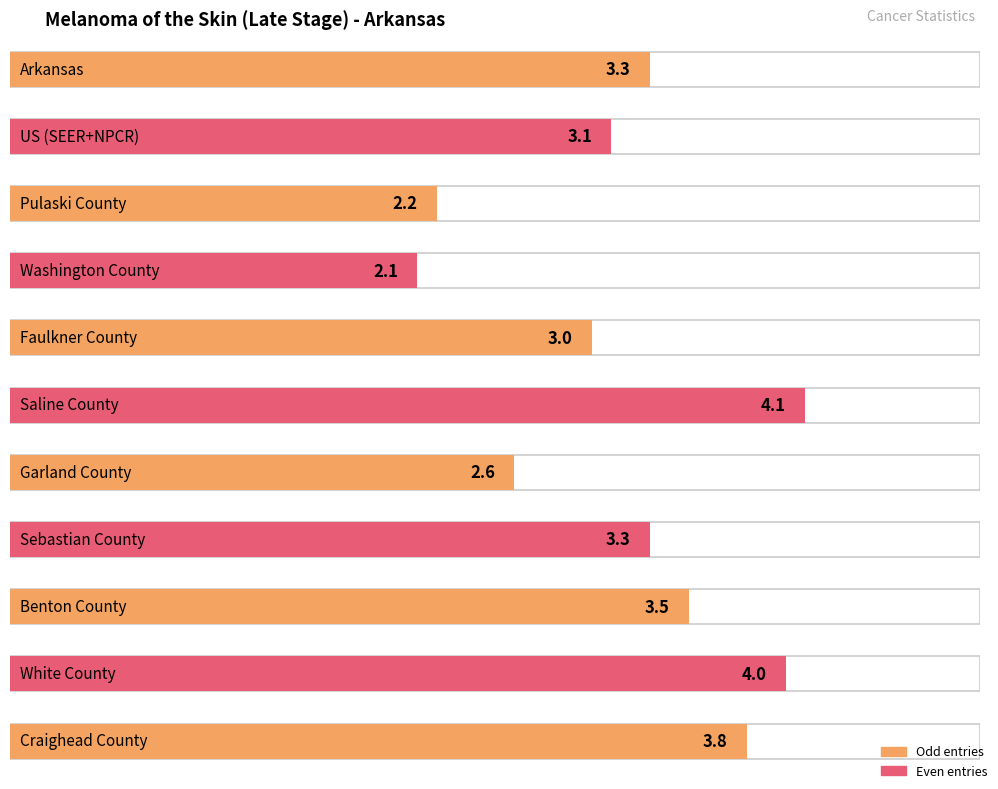

Reading left to right, what are all the values shown in this chart?

3.3	3.1	2.2	2.1	3.0	4.1	2.6	3.3	3.5	4.0	3.8